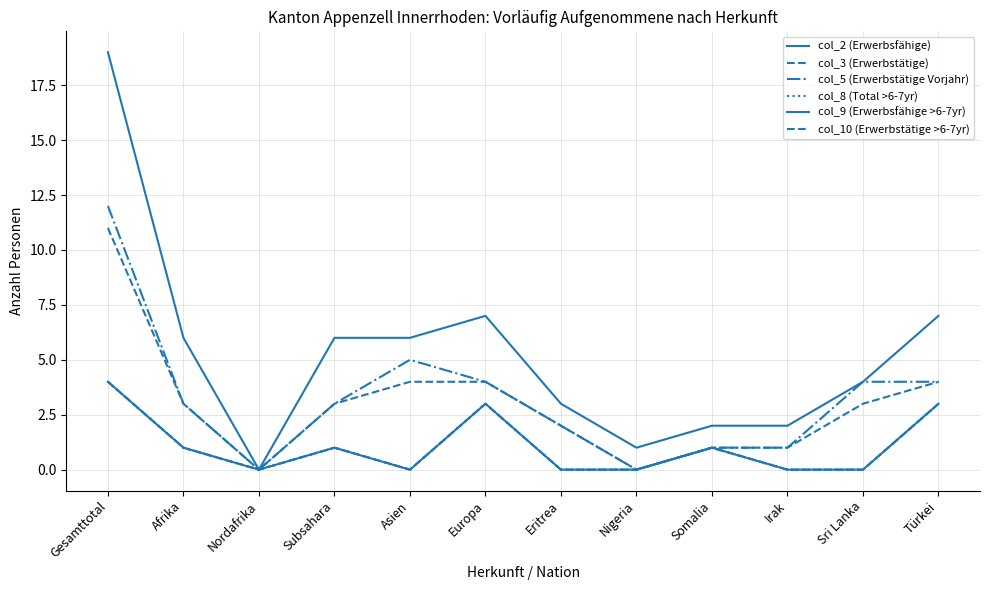

Does the chart display data point markers on the line(s)?

No